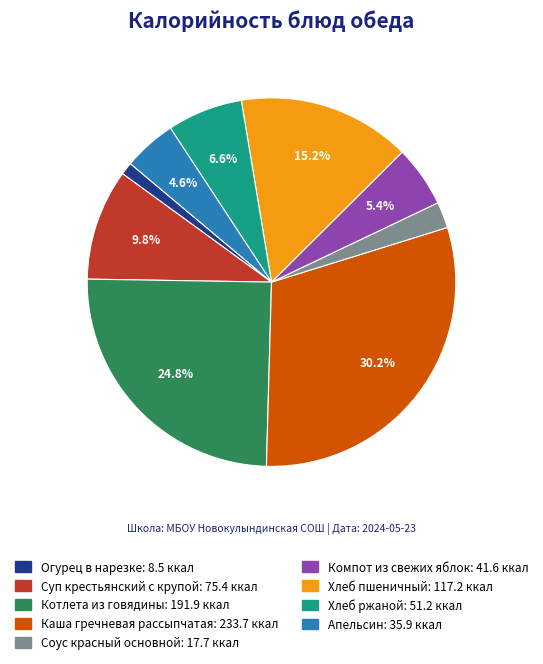

The Каша гречневая рассыпчатая slice represents 22% of the pie. True or false?

False